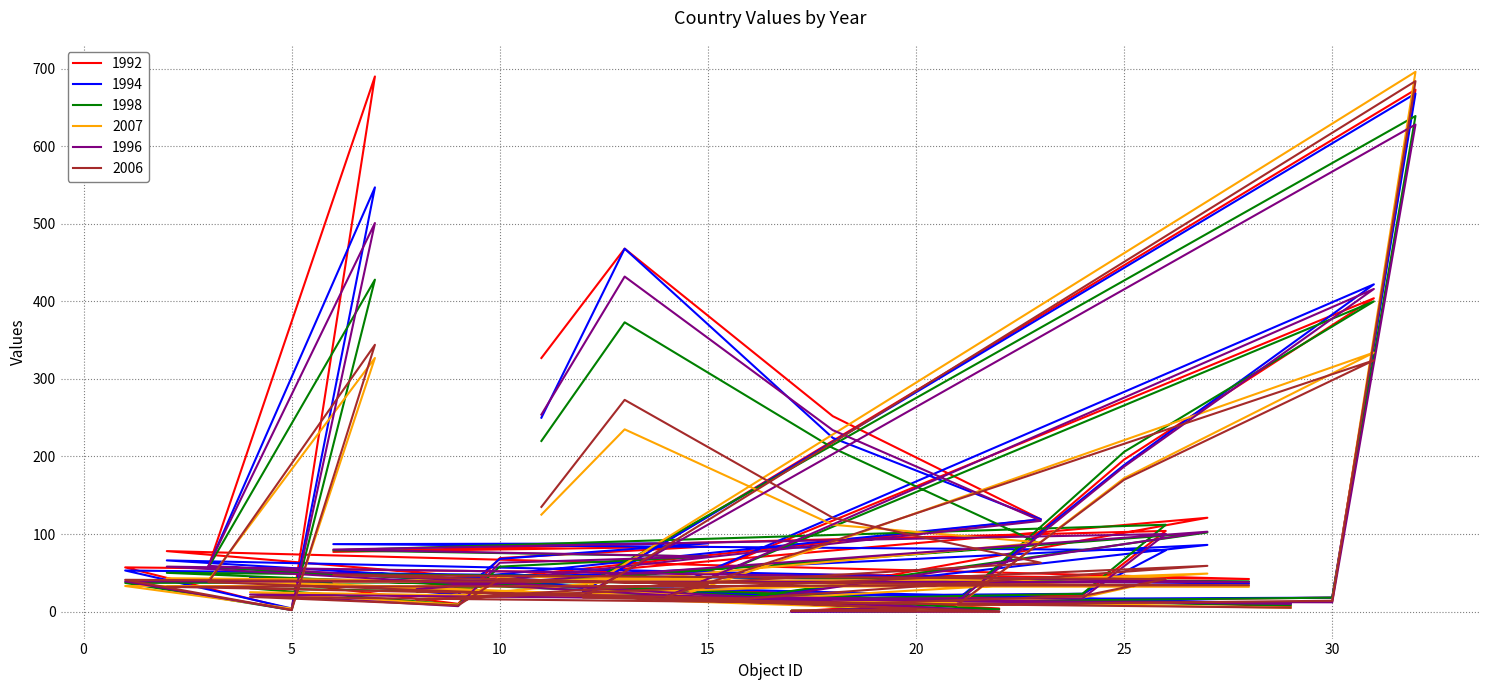

How many times do 1996 and 2006 cross each other?

10